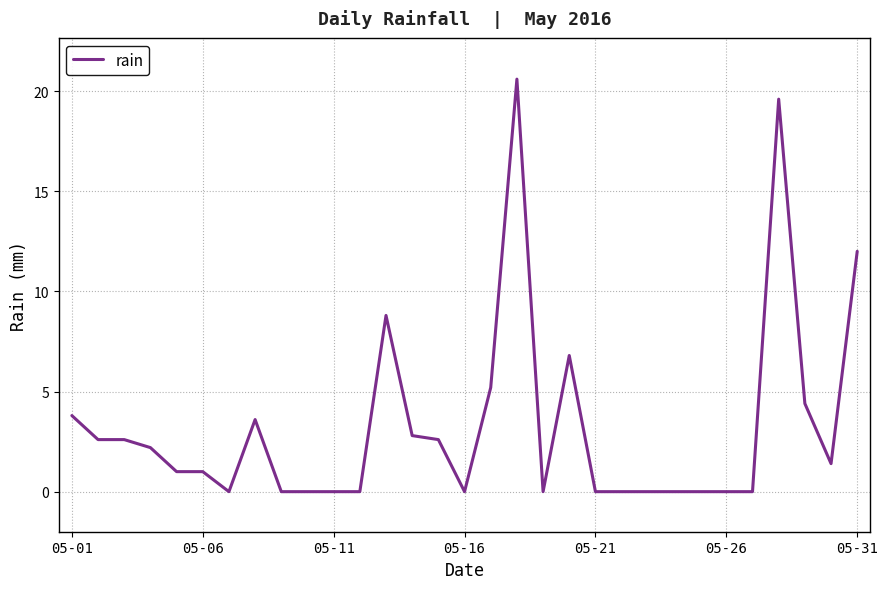

What is the maximum value shown in the chart?

20.6